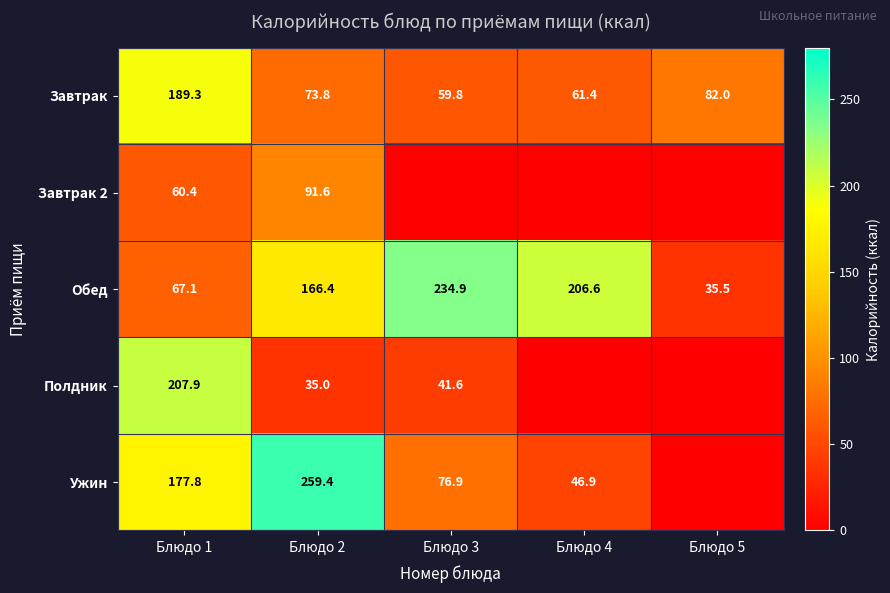

The Обед series shows 60.4 at Блюдо 5. True or false?

False